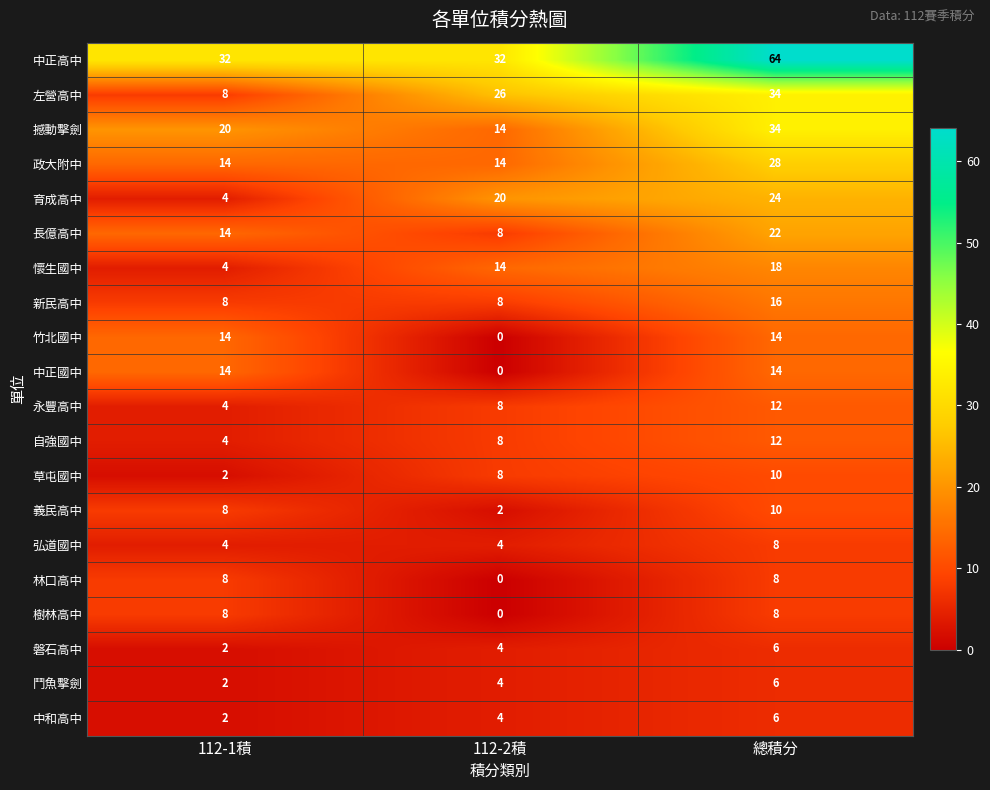

At how many categories does at least one series exceed 58?

1